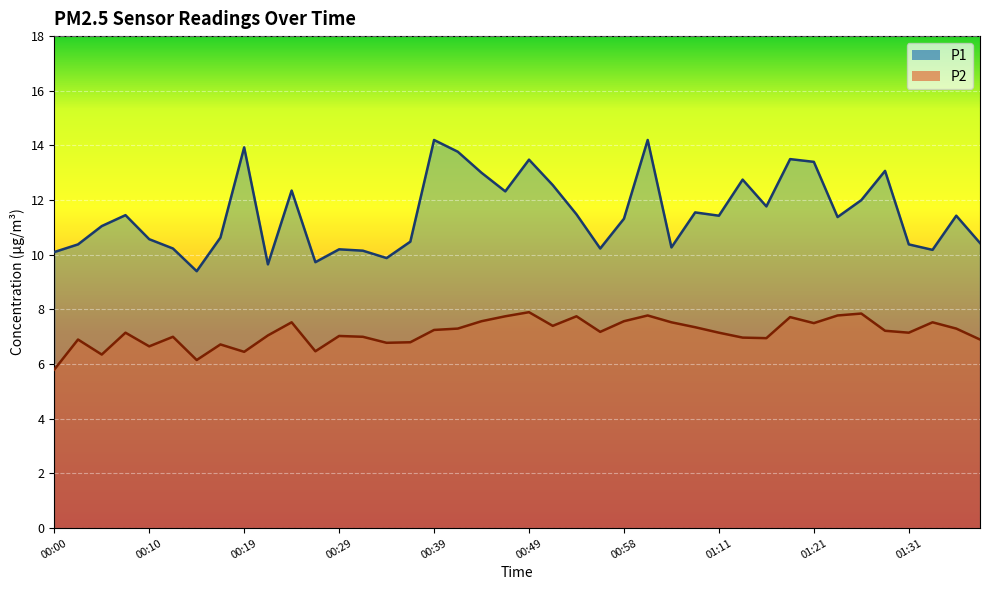

Which series has the largest range (max minus min)?

P1